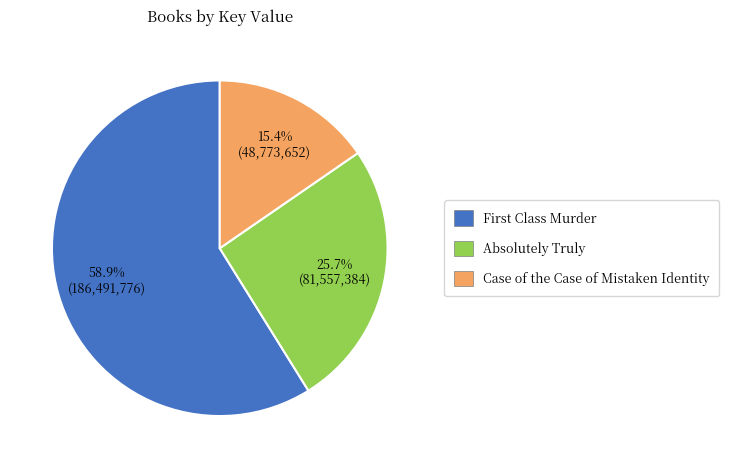

Is it true that Case of the Case of Mistaken Identity is 15% of the pie?

True